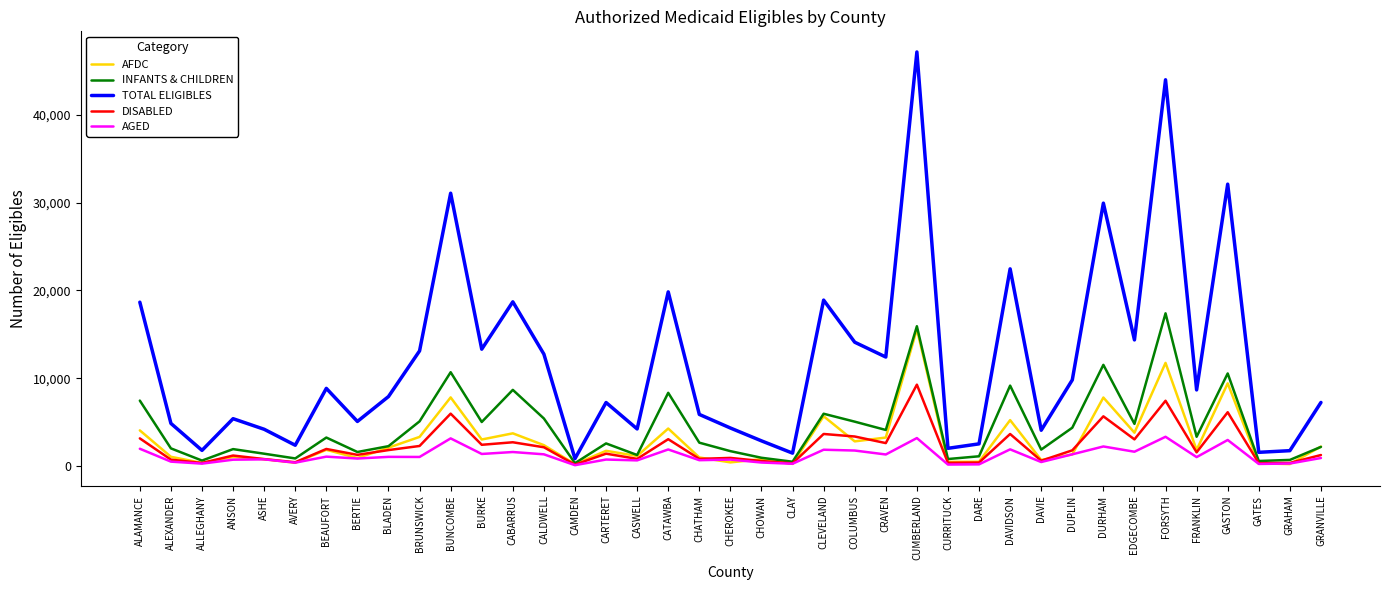

List the series in order of their peak value, highest first.

TOTAL ELIGIBLES, INFANTS & CHILDREN, AFDC, DISABLED, AGED